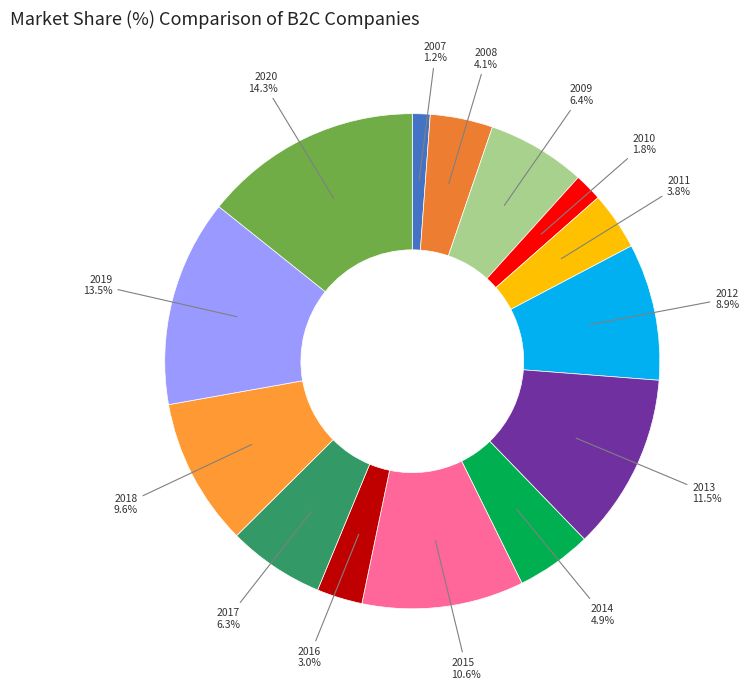

How many segments does this pie chart have?

14